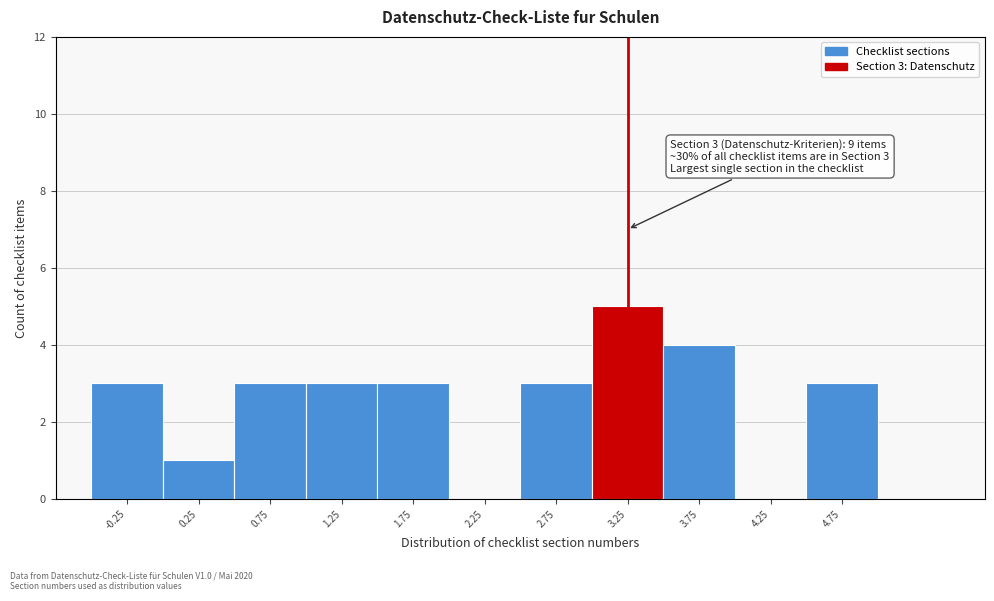

Reading left to right, what are all the values shown in this chart?

-0.25=3	0.25=1	0.75=3	1.25=3	1.75=3	2.25=0	2.75=3	3.25=5	3.75=4	4.25=0	4.75=3